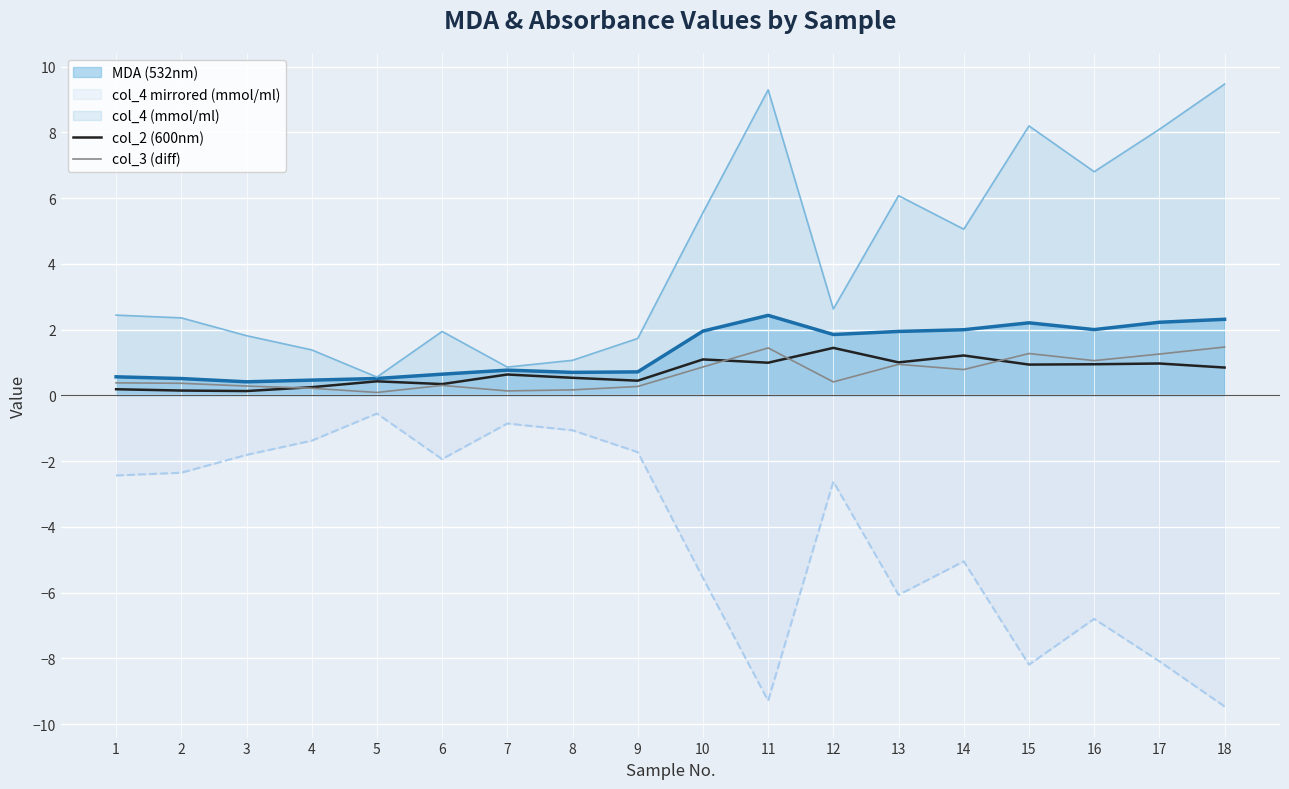

Is the value of col_4 mirrored (mmol/ml) at 15 greater than the value of col_2 (600nm) at 12?

No